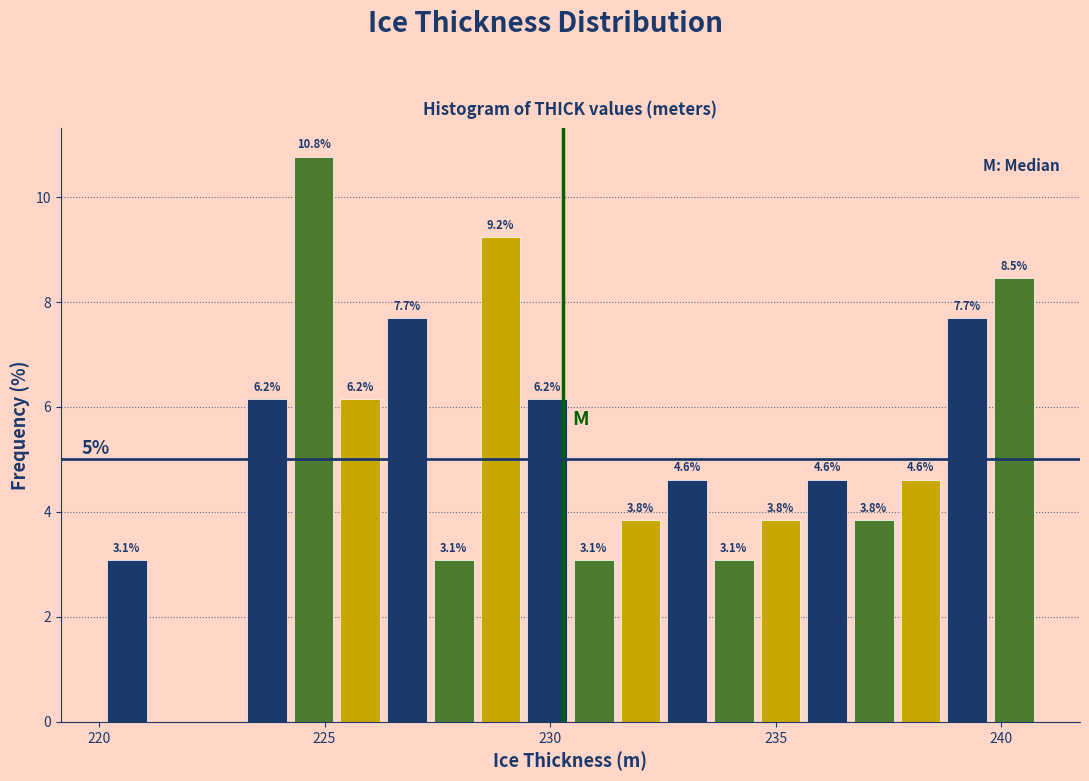

Read against the x-axis, roughly where is the centre of the tallest bar?

225.0